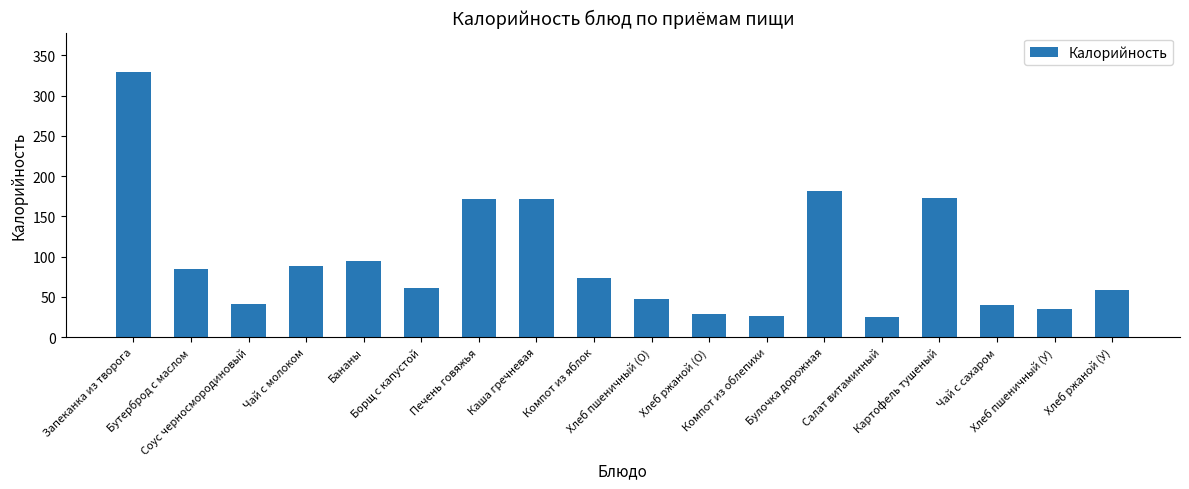

What is the sum of all values?

1733.6